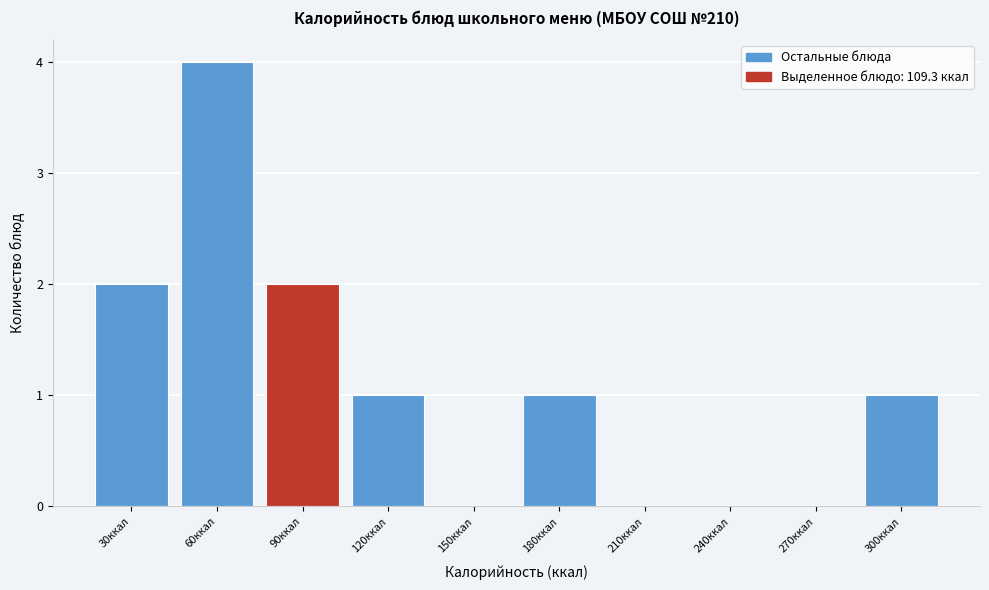

Reading left to right, what are all the values shown in this chart?

30ккал=2	60ккал=4	90ккал=2	120ккал=1	150ккал=0	180ккал=1	210ккал=0	240ккал=0	270ккал=0	300ккал=1